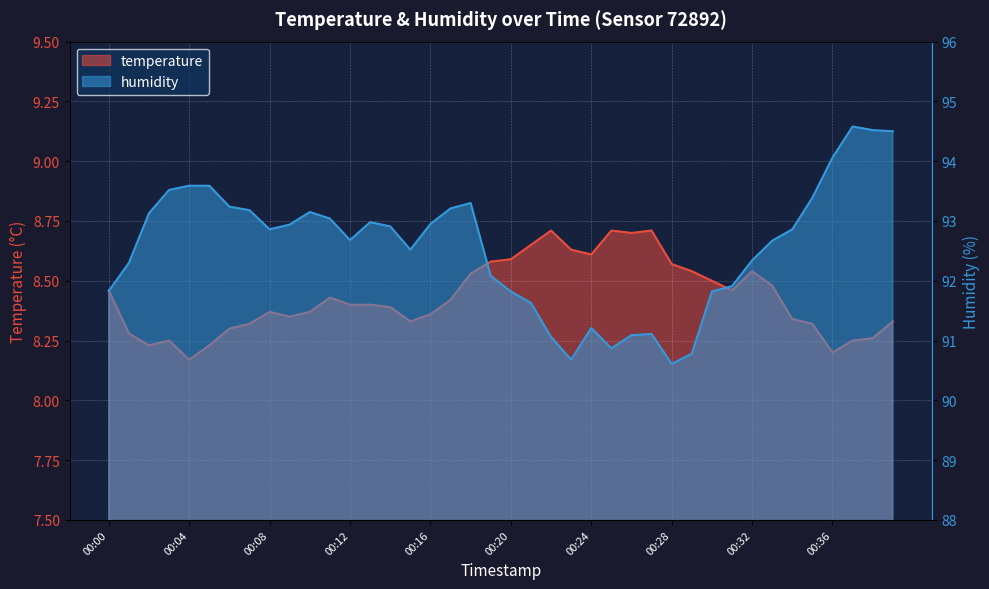

At which category does humidity reach its first local valley?

00:08